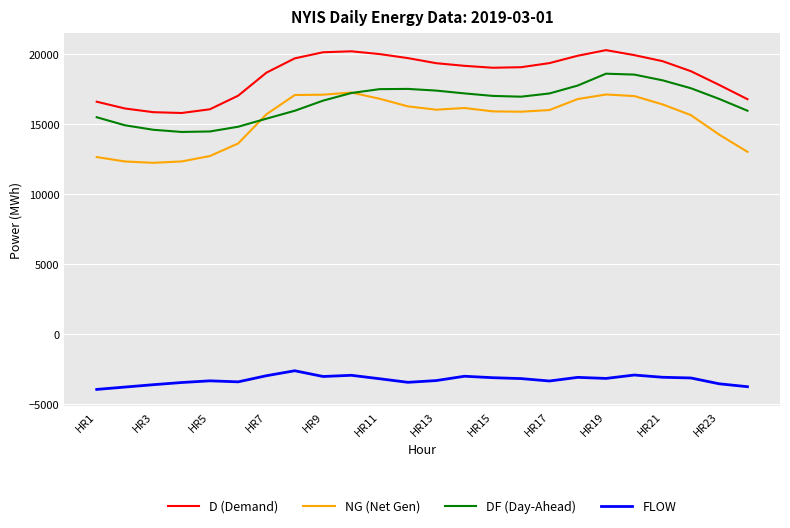

At how many categories does at least one series exceed 17437?

17